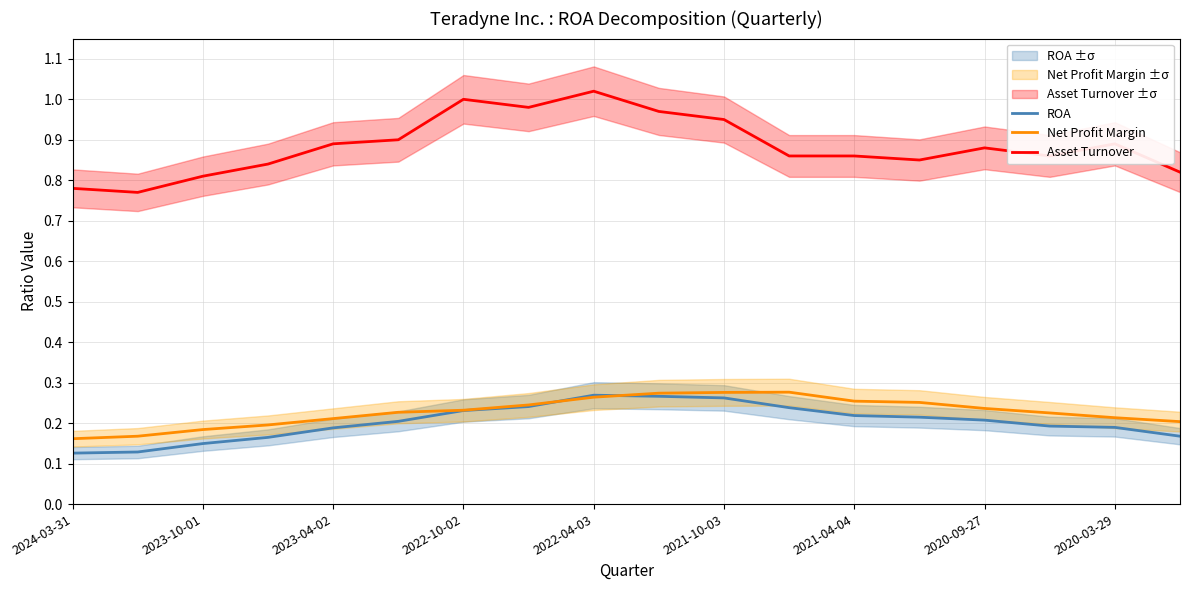

The value of ROA at 2020-09-27 is 0.4. True or false?

False